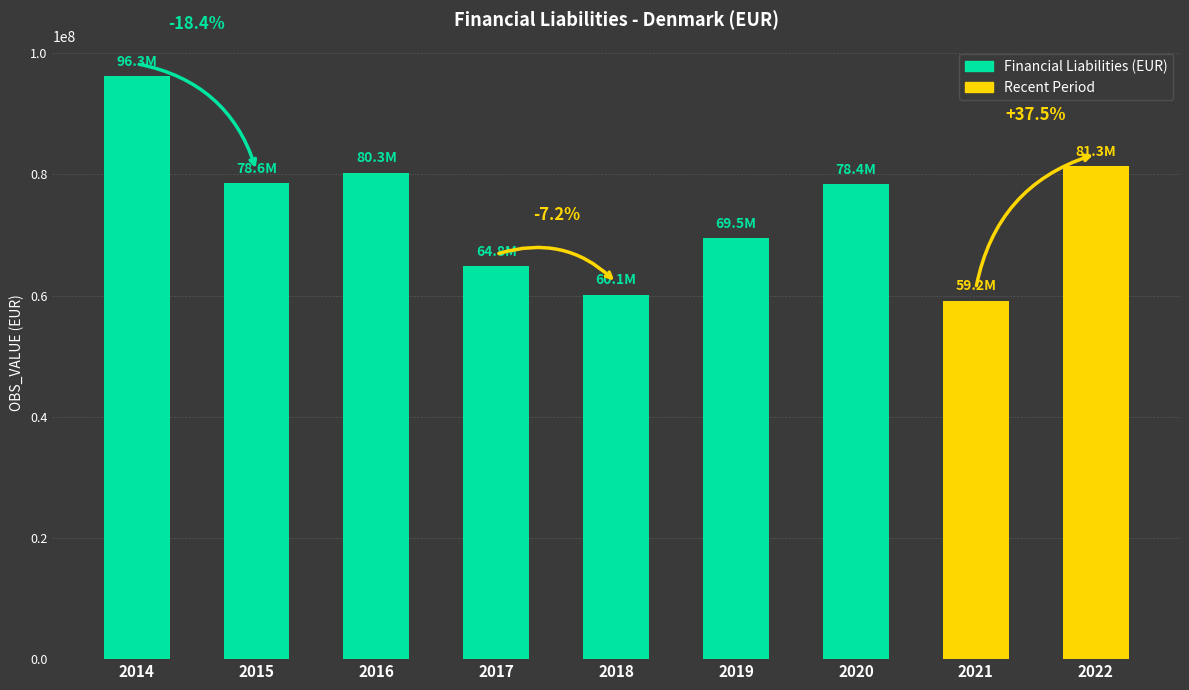

True or false: the data shows 59176533 at 2021.

True